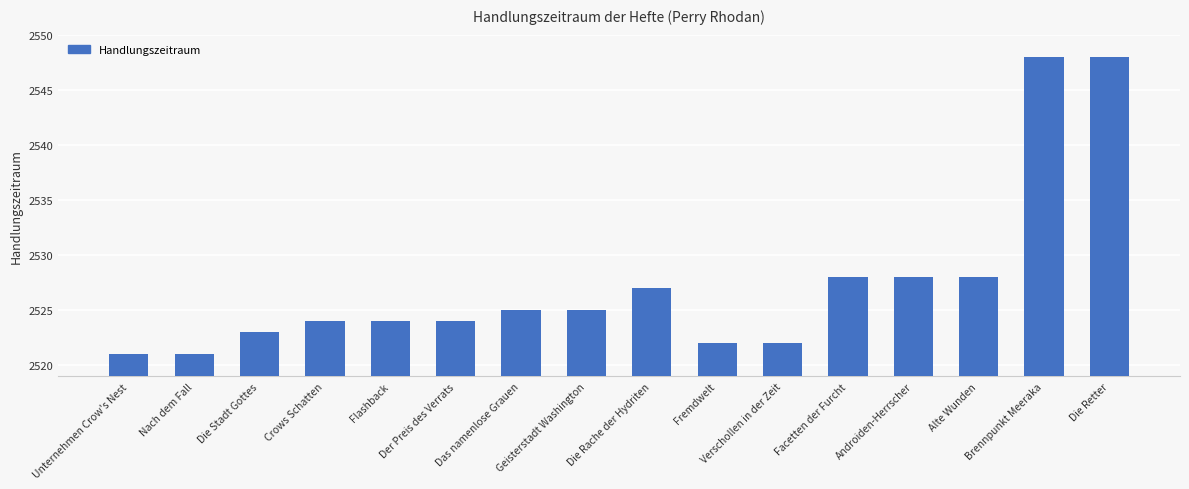

What is the average value?

2527